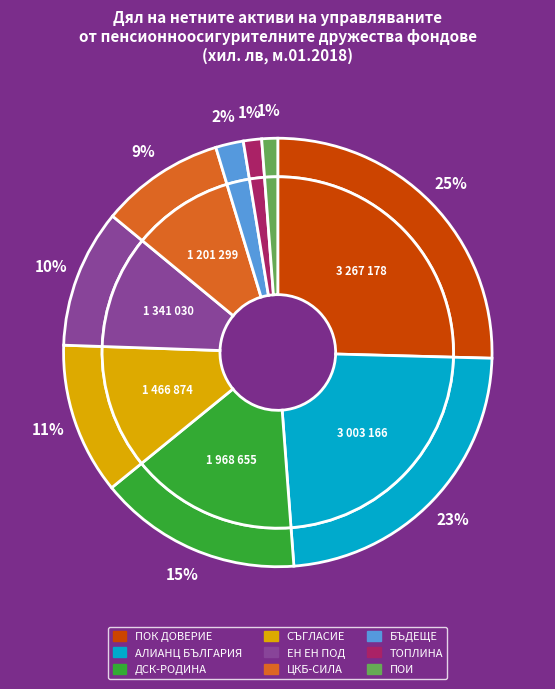

Which category has the smallest portion of the pie?

"ПЕНСИОННООСИГУРИТЕЛЕН ИНСТИТУТ" АД